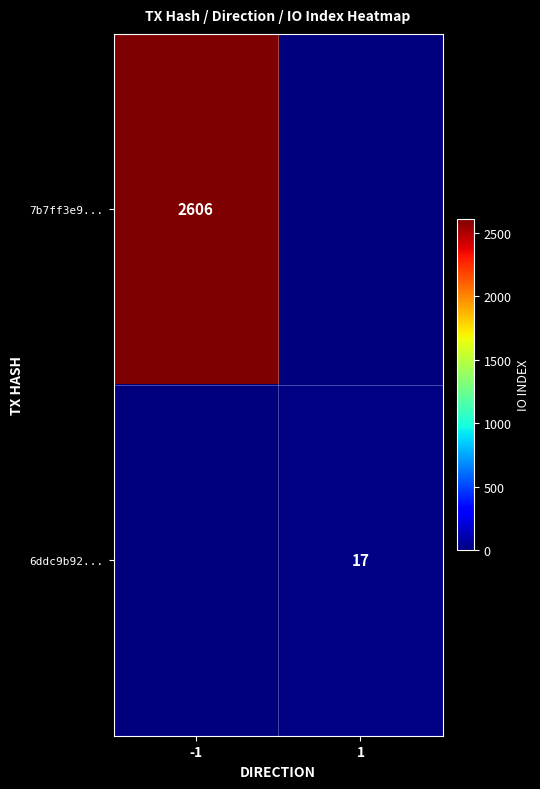

True or false: 6ddc9b92... has a value of 17 at 1.

True